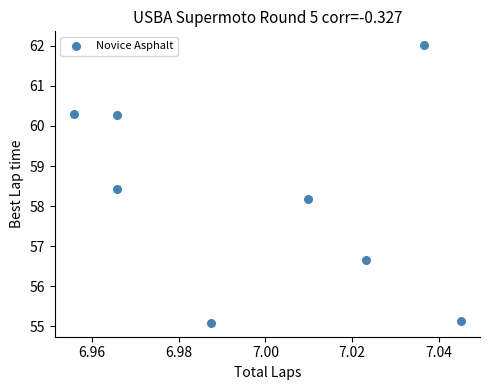

What is the range of Y values (max minus min)?

6.9